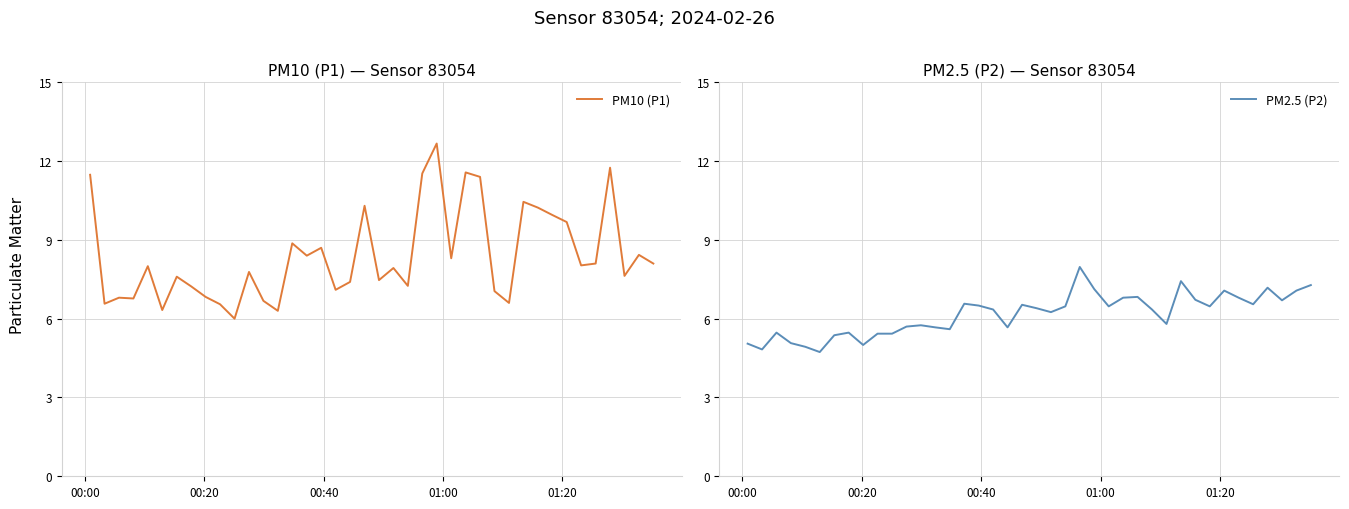

What is the minimum value for PM2.5 (P2)?

4.7